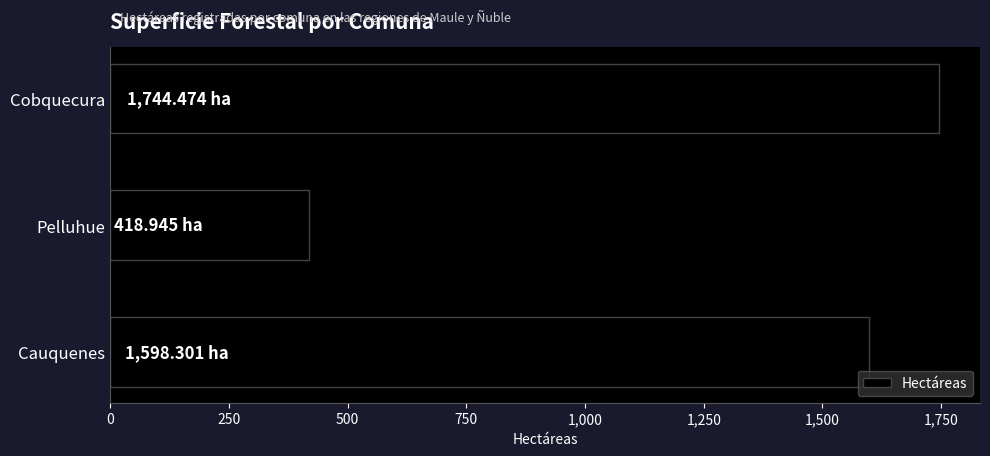

List the labels in order of value, smallest first.

Pelluhue, Cauquenes, Cobquecura